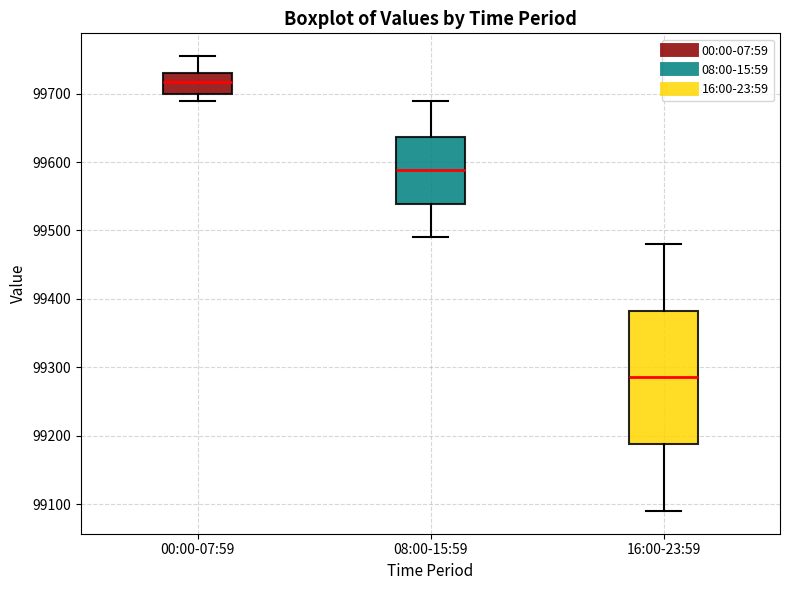

Reading left to right, read every box against the y-axis: the position of its median line, the range the box covers, and the ends of its whiskers. The values are not printed on the chart, so give them approximately, as read against the axis.

00:00-07:59: median 99720, box 99700 to 99730, whiskers 99690 to 99750
08:00-15:59: median 99590, box 99540 to 99640, whiskers 99490 to 99690
16:00-23:59: median 99290, box 99190 to 99380, whiskers 99090 to 99480